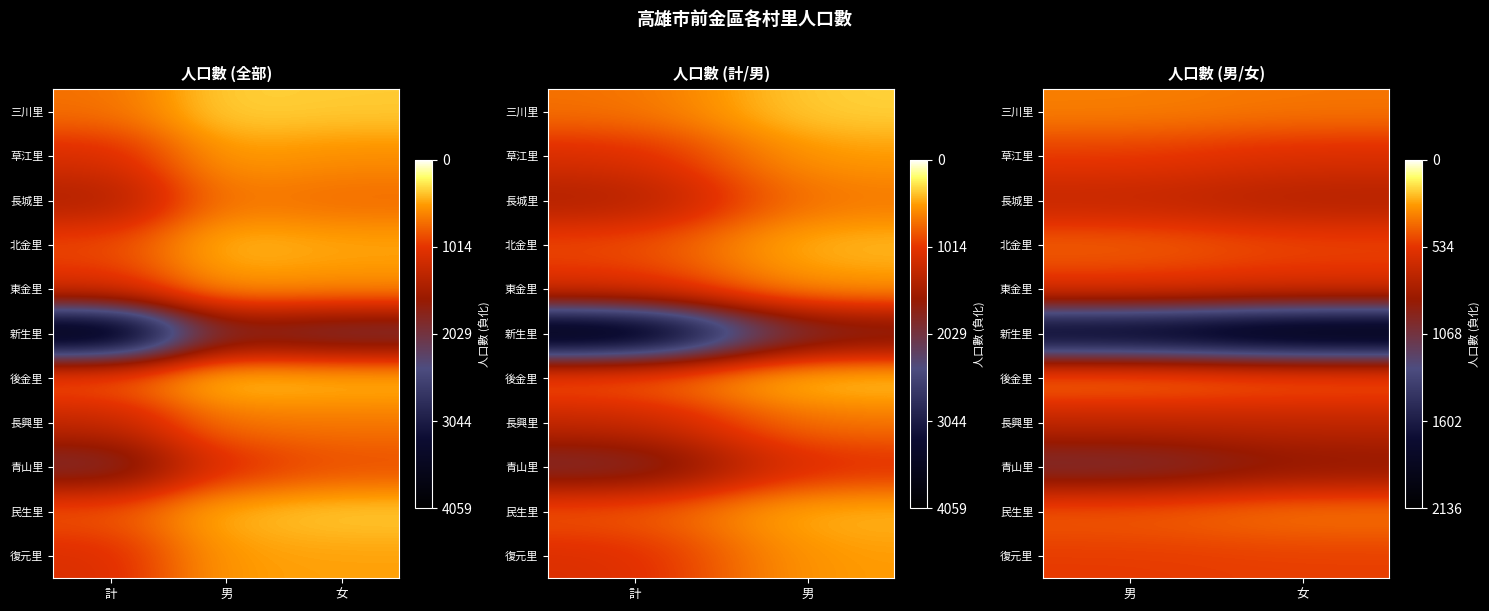

Is the value of 後金里 at 男 greater than the value of 新生里 at 女?

Yes